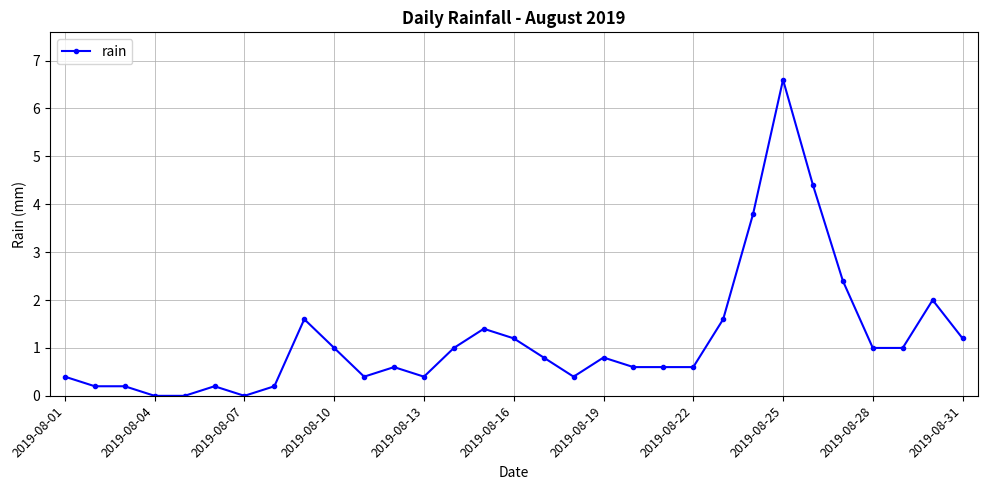

True or false: the data has more than 2 interior local peaks.

True